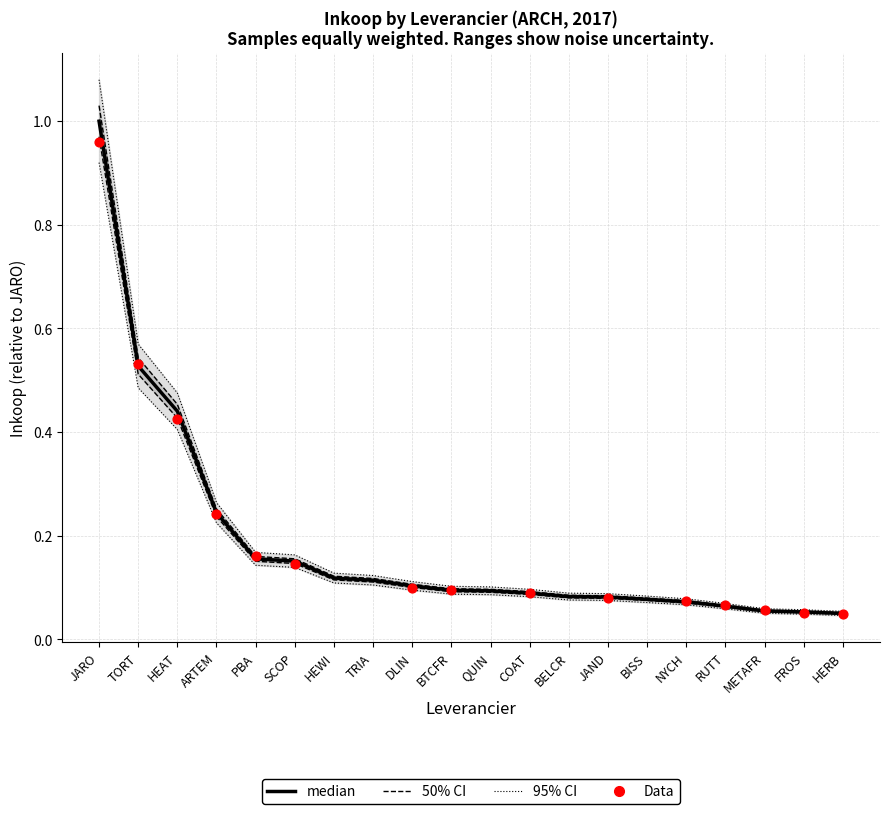

What is the change in value from ARTEM to COAT?

-0.2